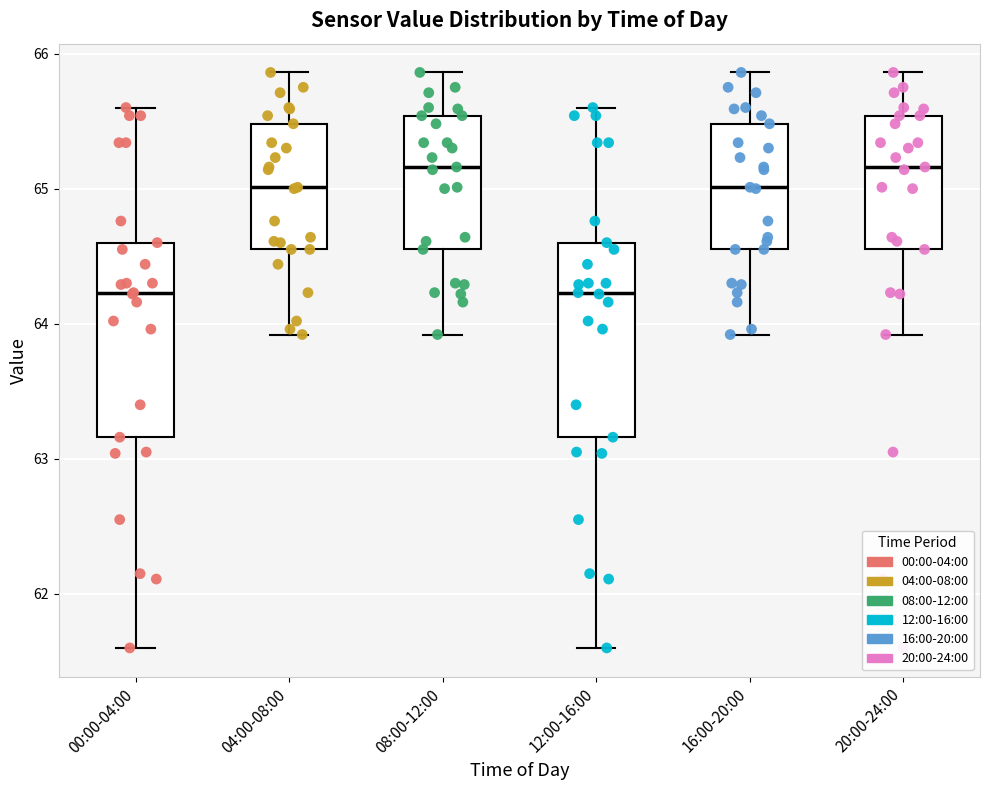

Reading left to right, read every box against the y-axis: the position of its median line, the range the box covers, and the ends of its whiskers. The values are not printed on the chart, so give them approximately, as read against the axis.

00:00-04:00: median 64.2, box 63.2 to 64.6, whiskers 61.6 to 65.6
04:00-08:00: median 65.0, box 64.6 to 65.5, whiskers 63.9 to 65.9
08:00-12:00: median 65.2, box 64.6 to 65.5, whiskers 63.9 to 65.9
12:00-16:00: median 64.2, box 63.2 to 64.6, whiskers 61.6 to 65.6
16:00-20:00: median 65.0, box 64.6 to 65.5, whiskers 63.9 to 65.9
20:00-24:00: median 65.2, box 64.6 to 65.5, whiskers 63.9 to 65.9